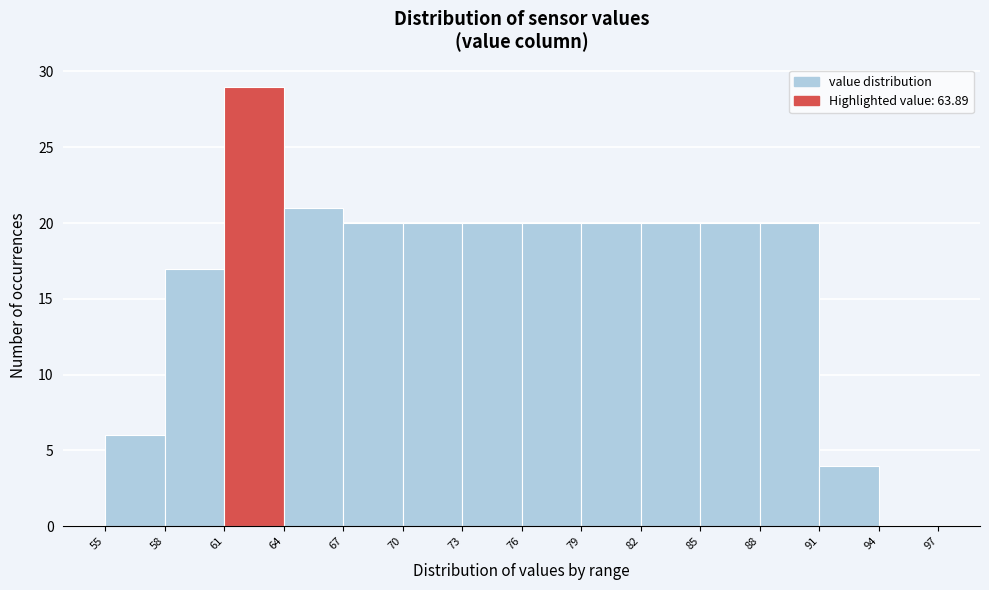

Reading left to right, list every bar in this chart as the range it spans on the x-axis followed by its height. The values are not printed on the chart, so give them approximately, as read against the axis.

55 to 58: 6
58 to 61: 17
61 to 64: 29
64 to 67: 21
67 to 70: 20
70 to 73: 20
73 to 76: 20
76 to 79: 20
79 to 82: 20
82 to 85: 20
85 to 88: 20
88 to 91: 20
91 to 94: 4
94 to 97: 0